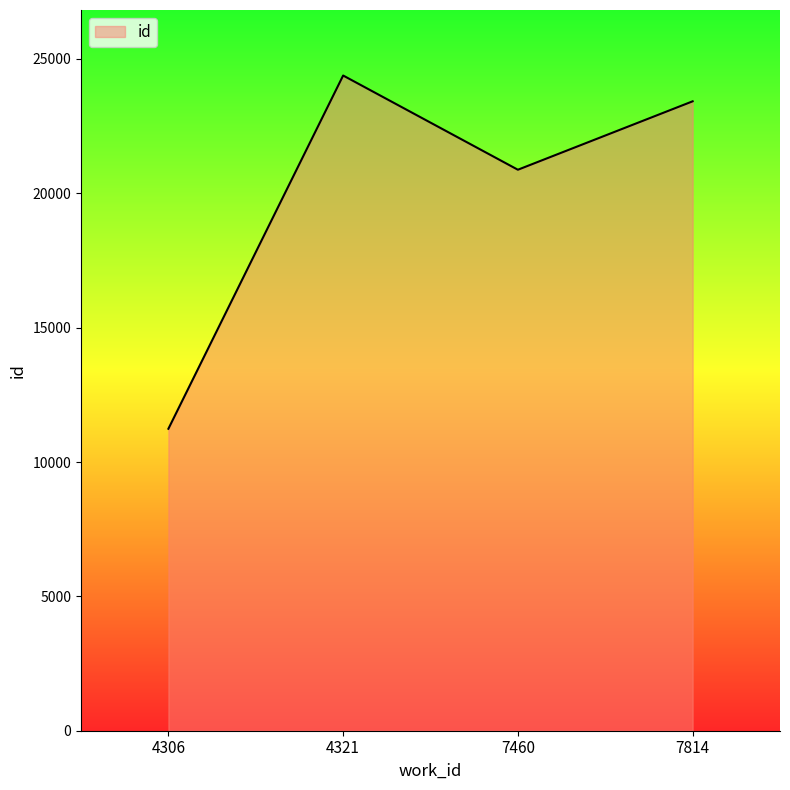

Count the number of categories in the chart.

4